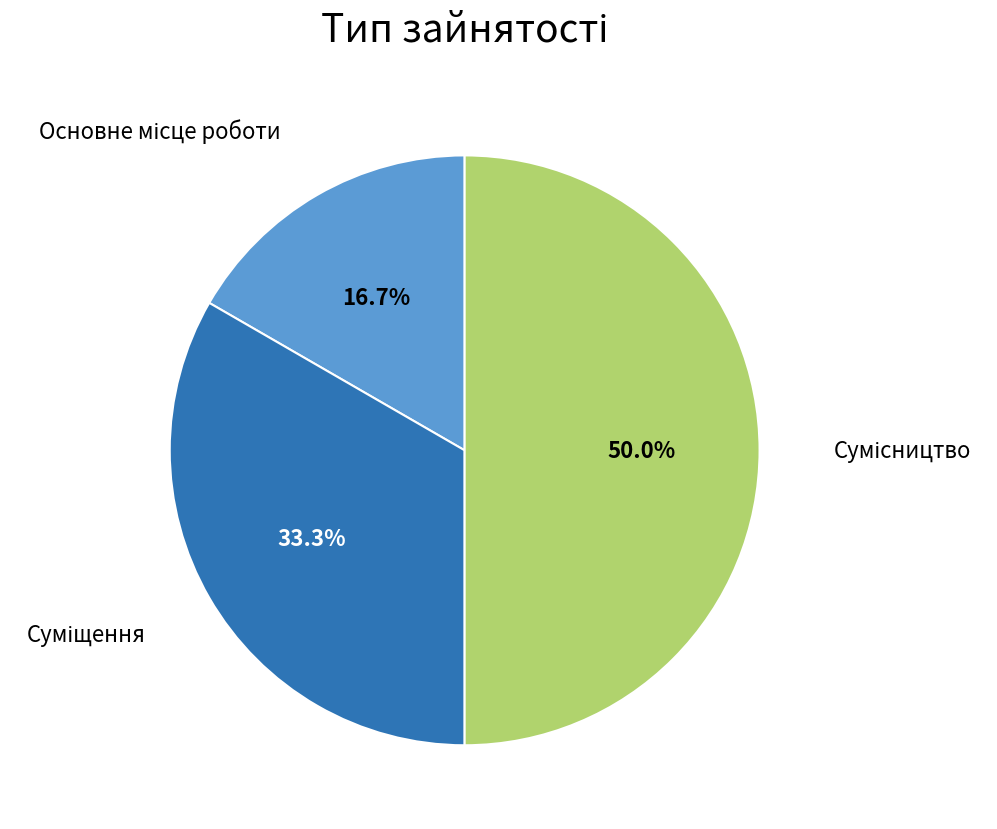

Count the number of slices in the pie.

3